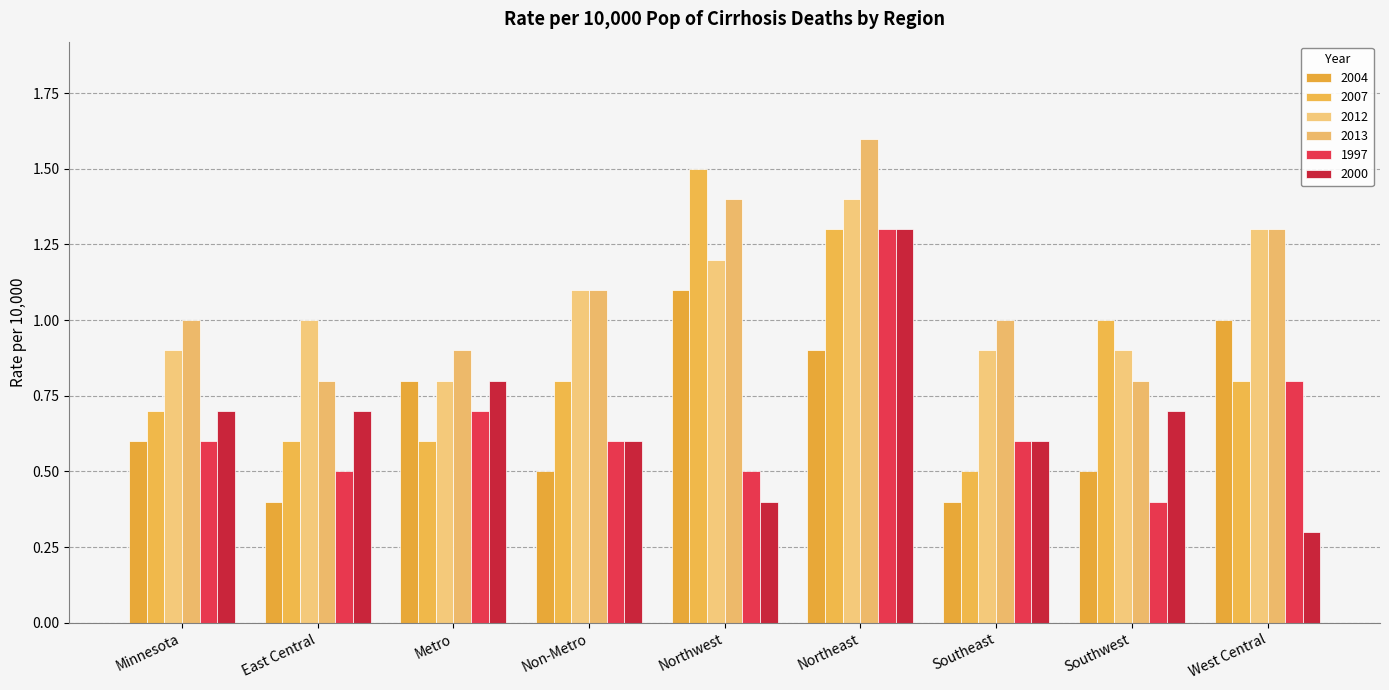

What is the total value across all series at East Central?

4.0